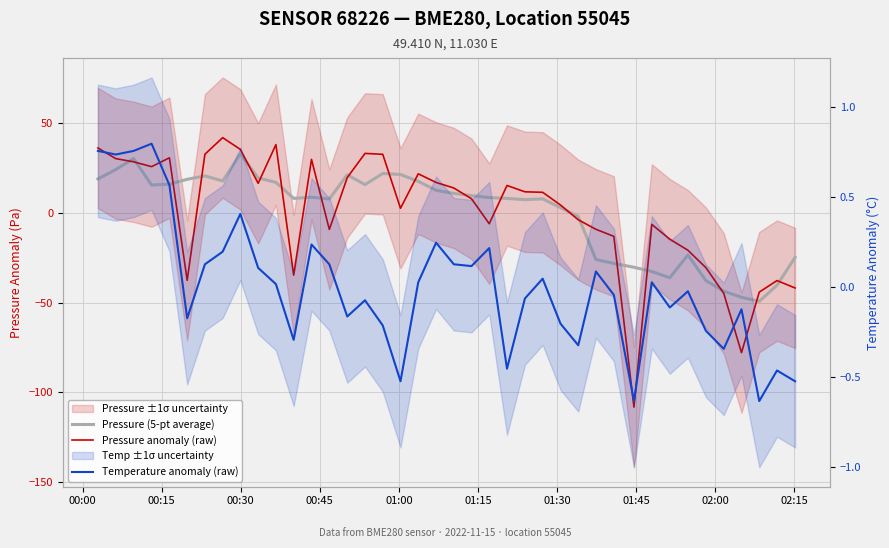

How many negative values does the Pressure anomaly (raw) series have?

17